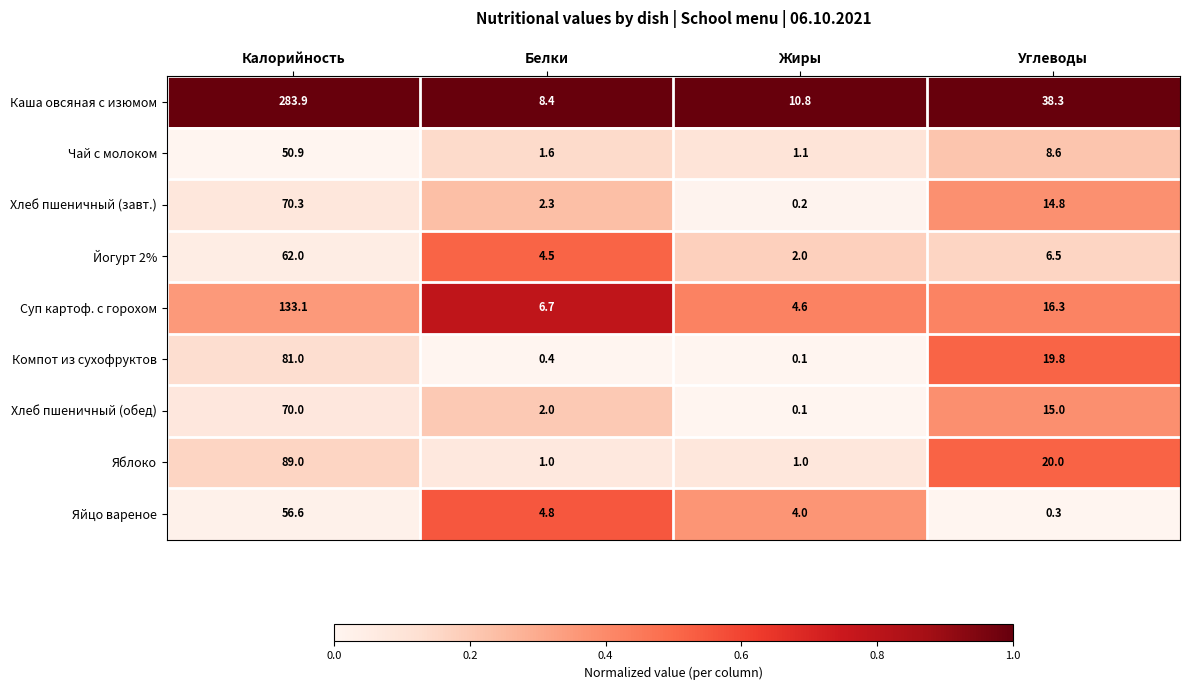

Which series has the widest spread of values?

Каша овсяная с изюмом